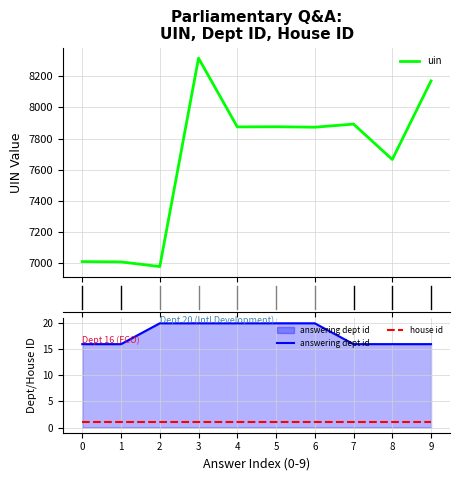

What is the total value across all series at 0?

7028